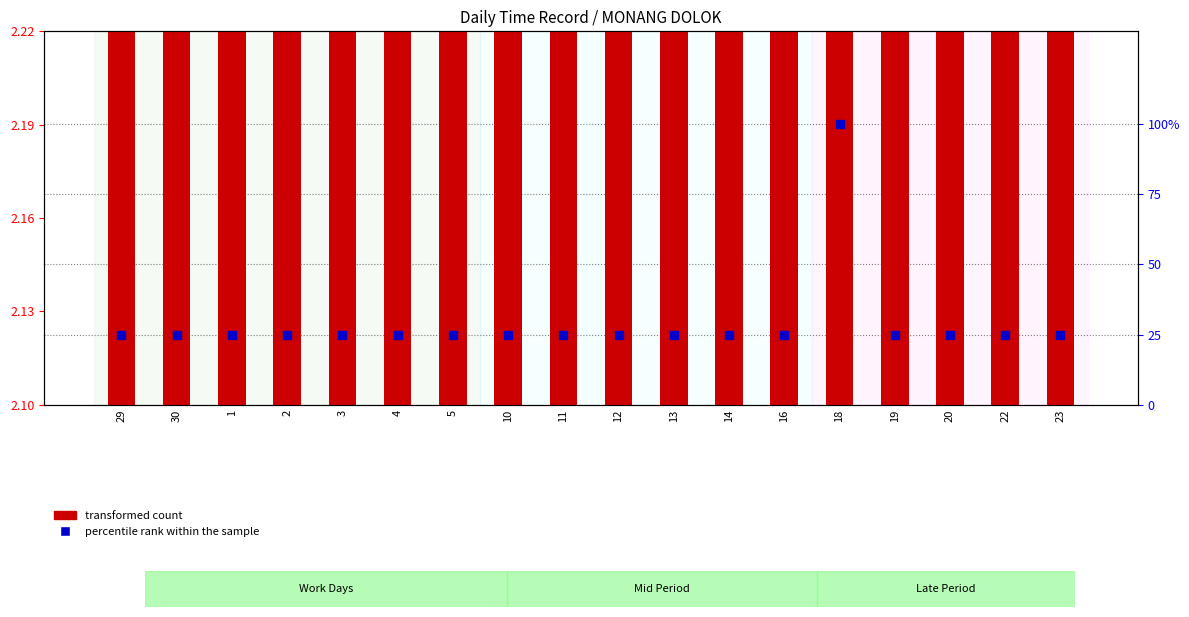

Which series contains the highest Y value?

percentile rank within the sample